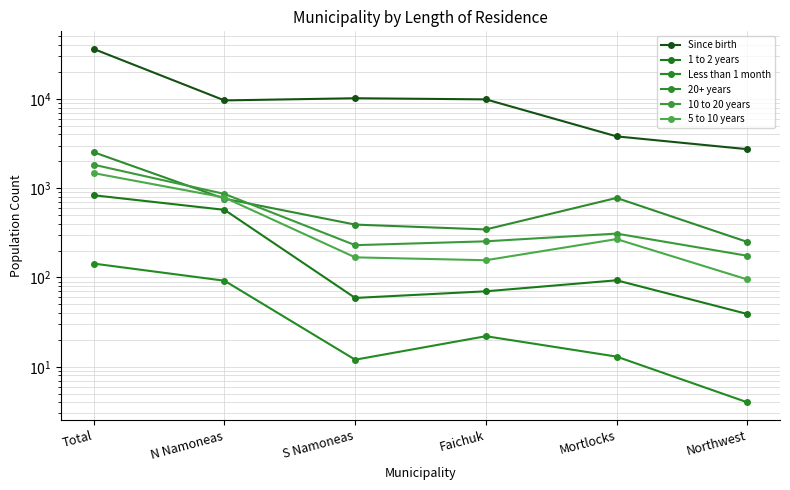

How many interior local peaks does the 5 to 10 years series have?

1